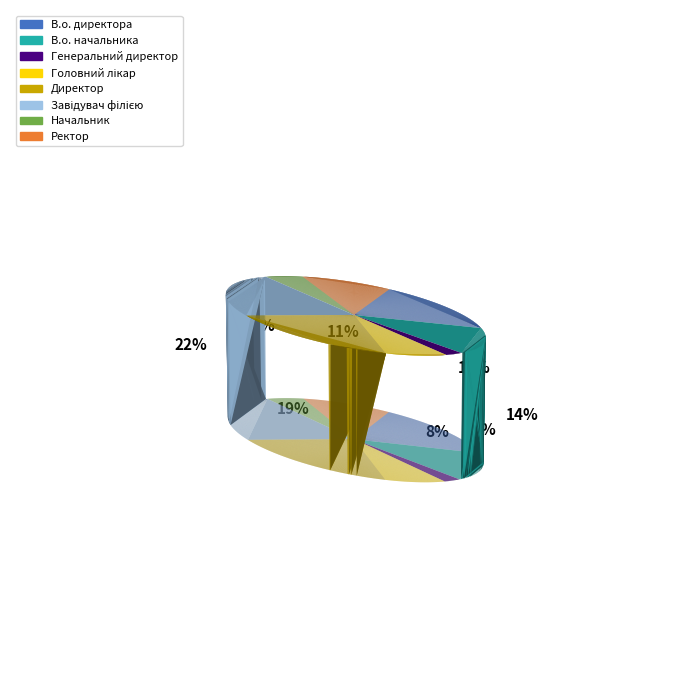

To the nearest percent, what percentage of the pie is В.о. начальника?

14%